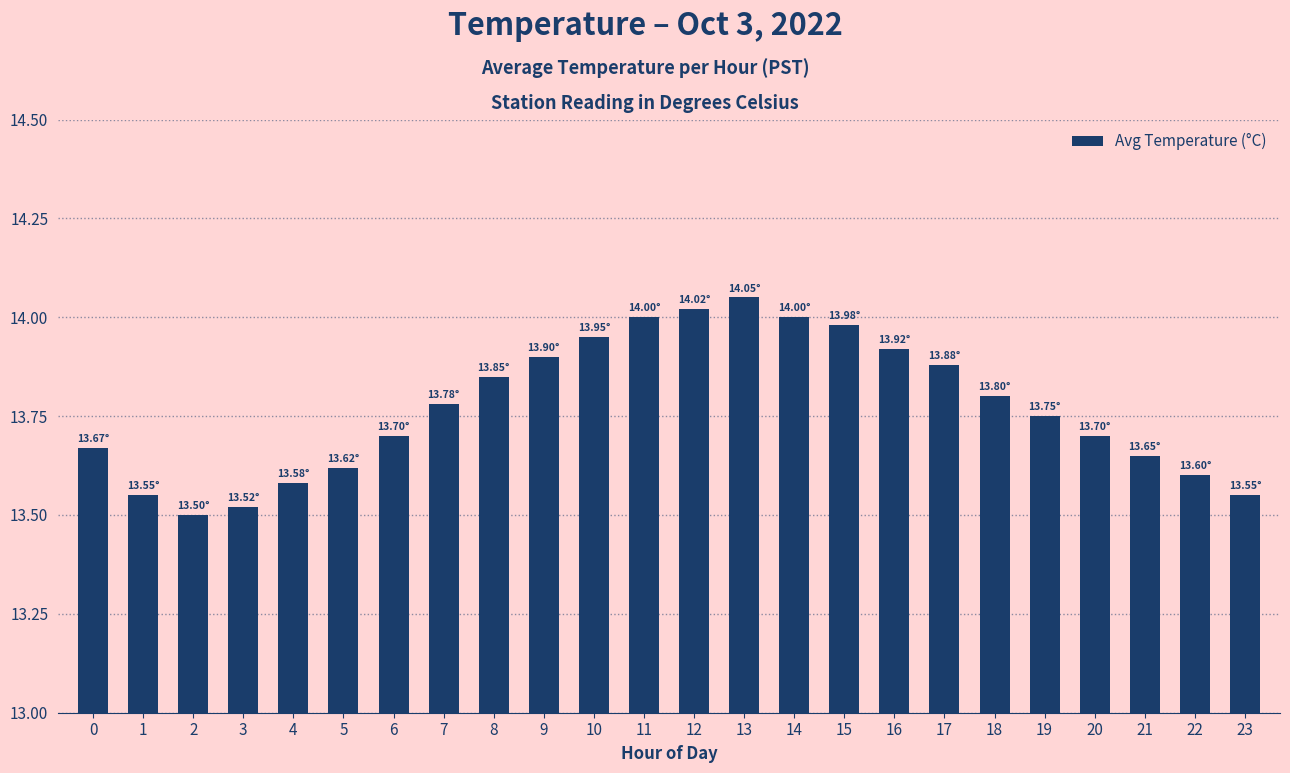

At which label is the value closest to 13?

2